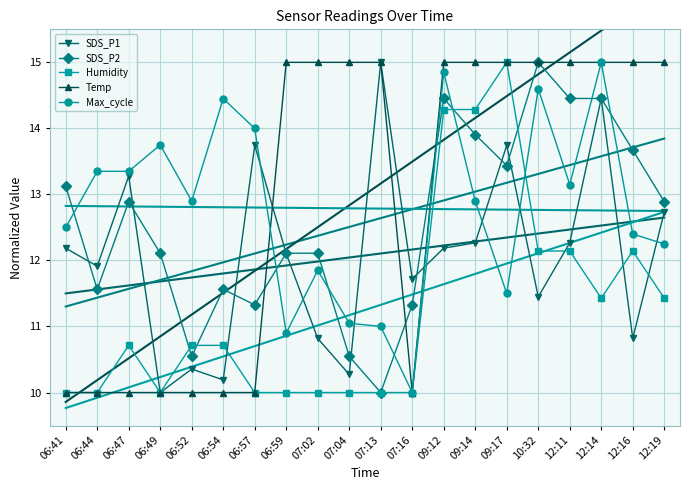

Reading left to right, list all the values displayed in this chart.

SDS_P1: 06:41=12.2	06:44=11.9	06:47=13.3	06:49=10.0	06:52=10.4	06:54=10.2	06:57=13.7	06:59=12.1	07:02=10.8	07:04=10.3	07:13=15.0	07:16=11.7	09:12=12.2	09:14=12.3	09:17=13.7	10:32=11.4	12:11=12.3	12:14=14.5	12:16=10.8	12:19=12.7
SDS_P2: 06:41=13.1	06:44=11.6	06:47=12.9	06:49=12.1	06:52=10.5	06:54=11.6	06:57=11.3	06:59=12.1	07:02=12.1	07:04=10.5	07:13=10.0	07:16=11.3	09:12=14.5	09:14=13.9	09:17=13.4	10:32=15.0	12:11=14.5	12:14=14.5	12:16=13.7	12:19=12.9
Humidity: 06:41=10.0	06:44=10.0	06:47=10.7	06:49=10.0	06:52=10.7	06:54=10.7	06:57=10.0	06:59=10.0	07:02=10.0	07:04=10.0	07:13=10.0	07:16=10.0	09:12=14.3	09:14=14.3	09:17=15.0	10:32=12.1	12:11=12.1	12:14=11.4	12:16=12.1	12:19=11.4
Temp: 06:41=10.0	06:44=10.0	06:47=10.0	06:49=10.0	06:52=10.0	06:54=10.0	06:57=10.0	06:59=15.0	07:02=15.0	07:04=15.0	07:13=15.0	07:16=10.0	09:12=15.0	09:14=15.0	09:17=15.0	10:32=15.0	12:11=15.0	12:14=15.0	12:16=15.0	12:19=15.0
Max_cycle: 06:41=12.5	06:44=13.3	06:47=13.3	06:49=13.8	06:52=12.9	06:54=14.4	06:57=14.0	06:59=10.9	07:02=11.8	07:04=11.1	07:13=11.0	07:16=10.0	09:12=14.8	09:14=12.9	09:17=11.5	10:32=14.6	12:11=13.2	12:14=15.0	12:16=12.4	12:19=12.2